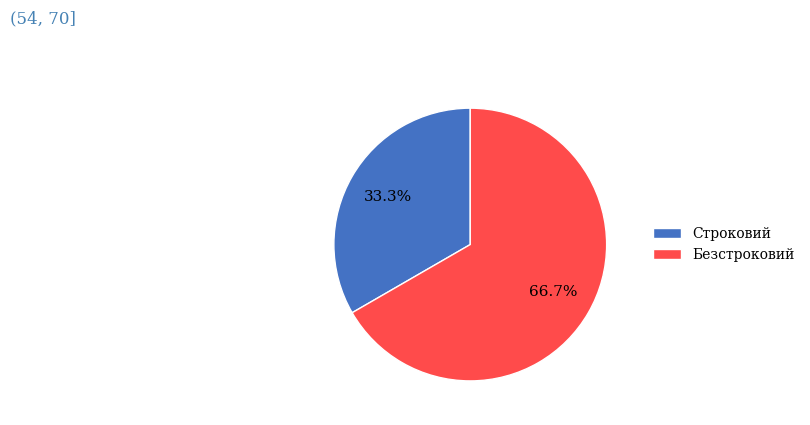

To the nearest percent, what portion does Безстроковий represent?

67%